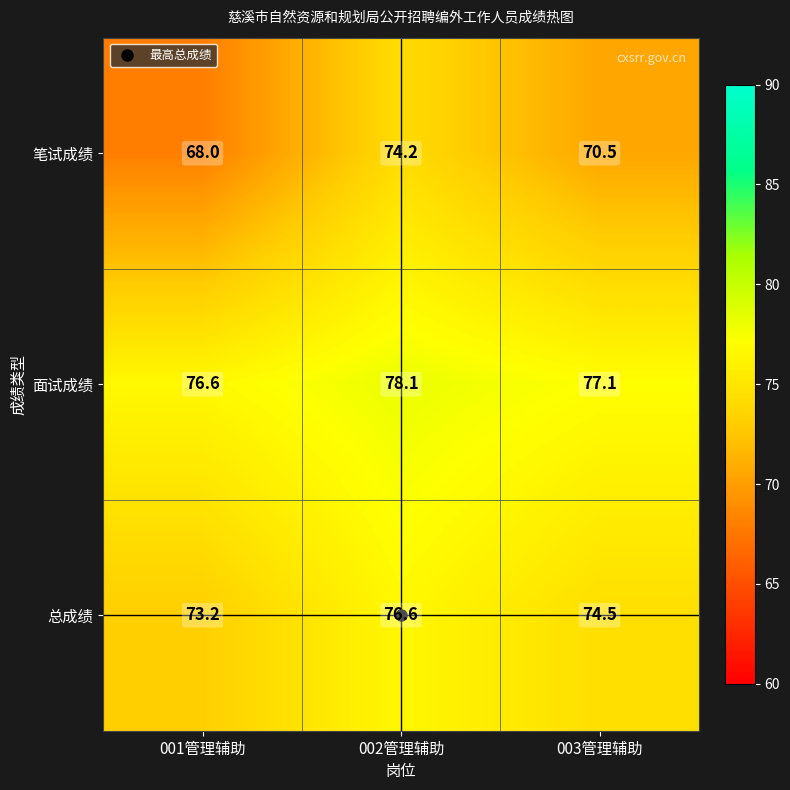

Count the number of categories in the chart.

3